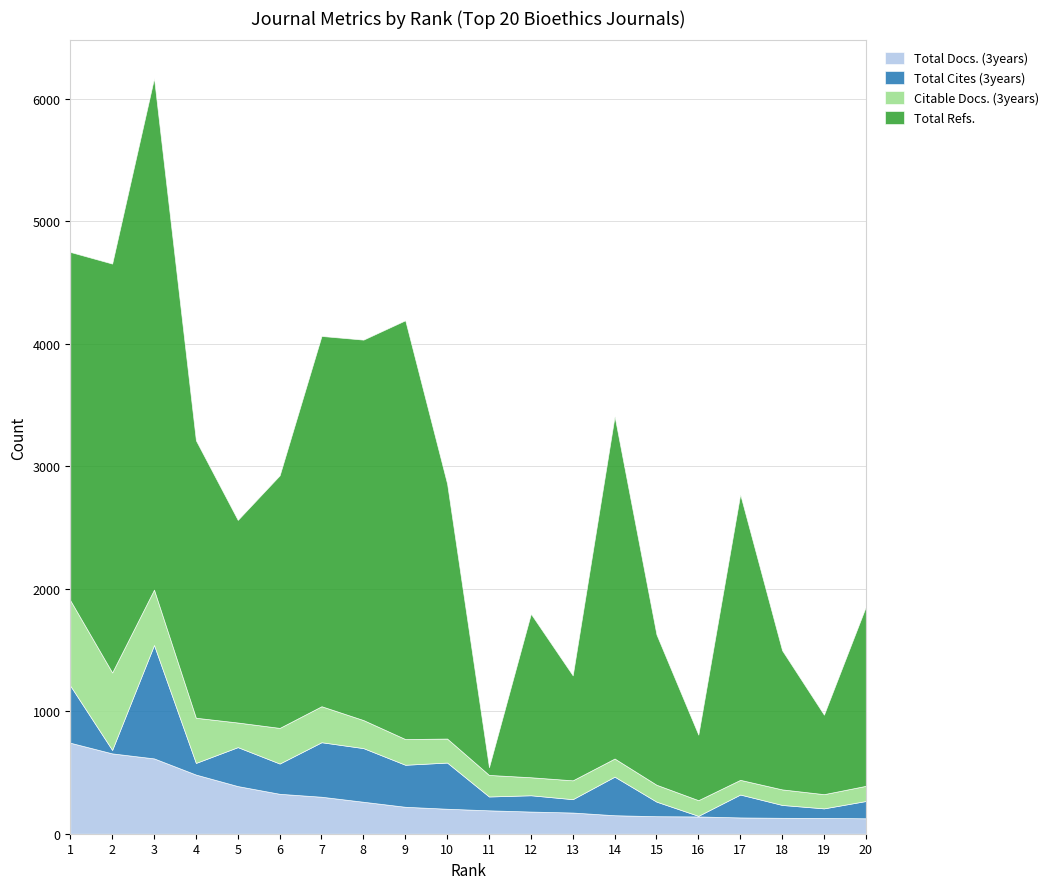

Which series has the widest spread of values?

Total Refs.